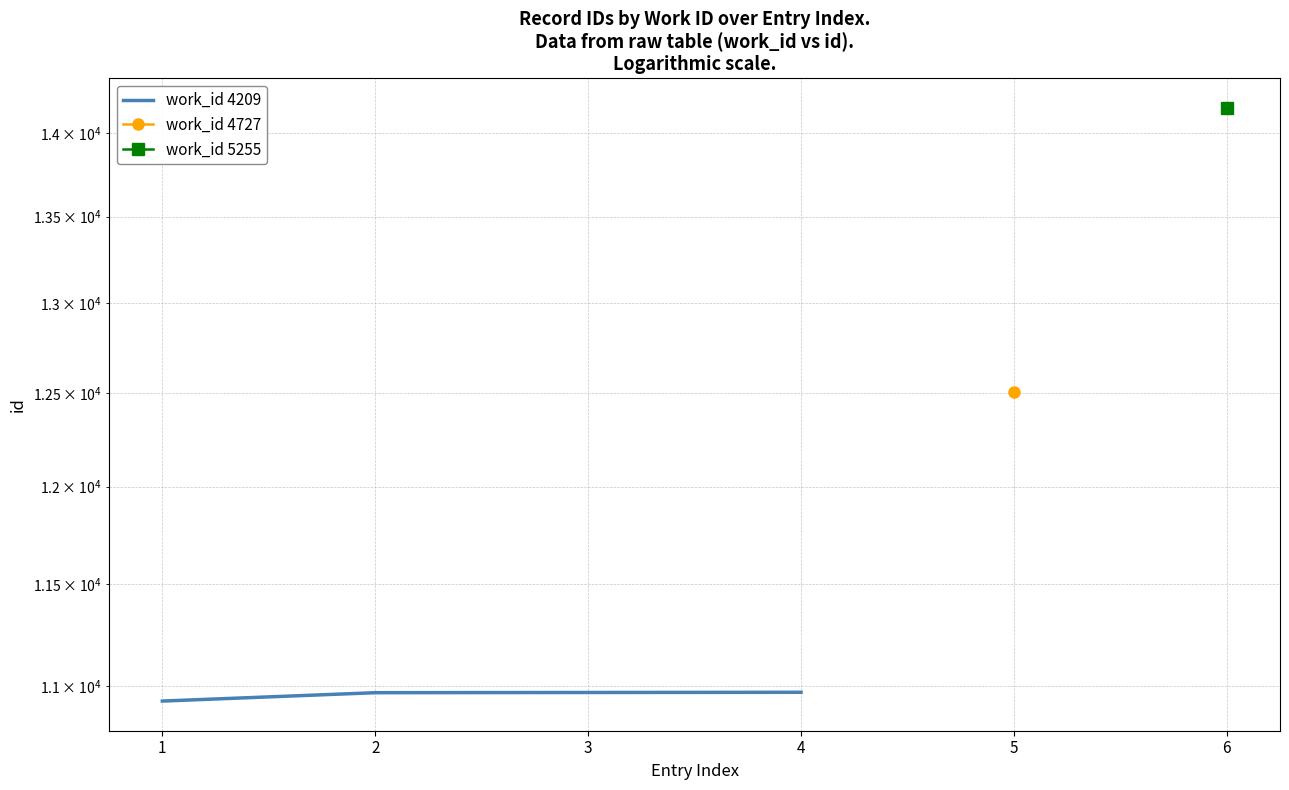

Rank the categories by value from highest to lowest.

4, 3, 2, 1